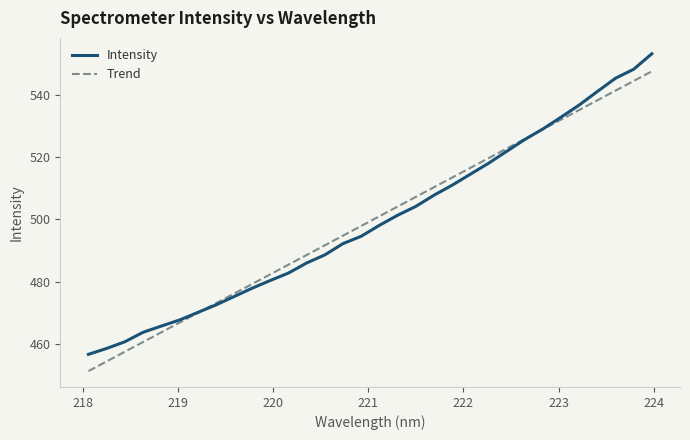

List the series in order of their peak value, highest first.

Intensity, Trend